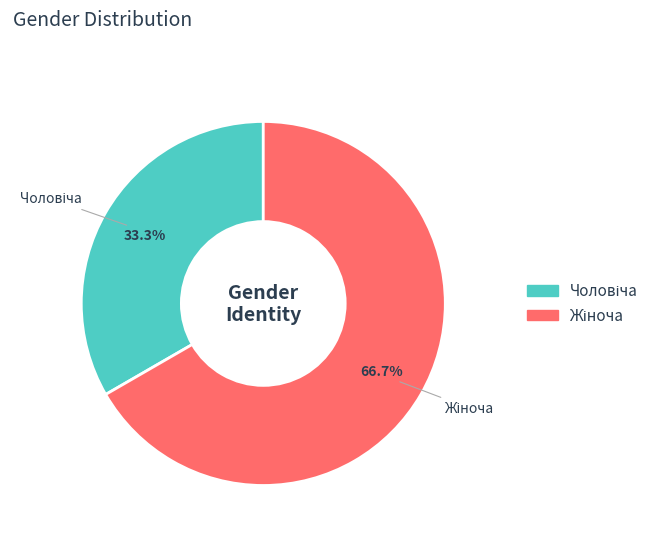

How many slices are in this pie chart?

2